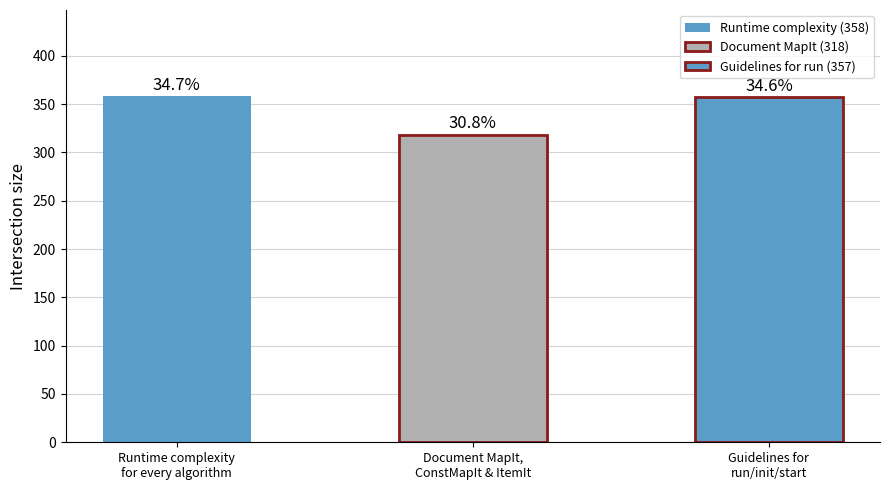

The chart shows a value of 357 at Guidelines for run/init/start. True or false?

True